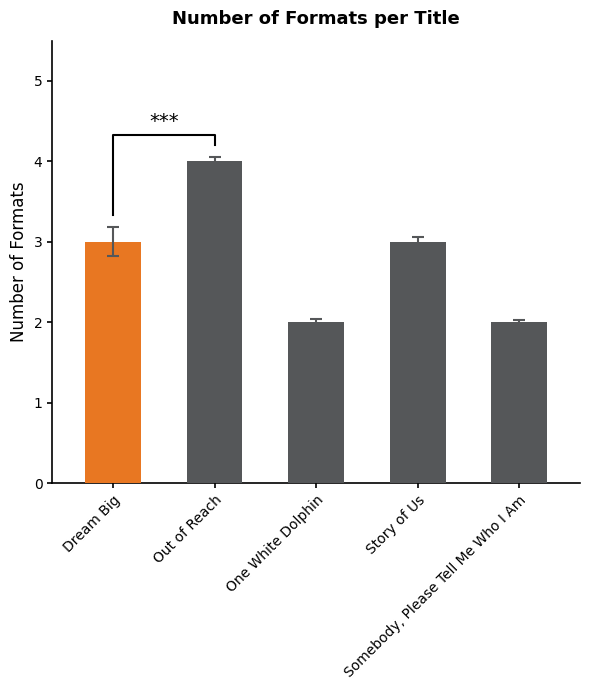

Reading left to right, extract all data points from this chart.

3	4	2	3	2